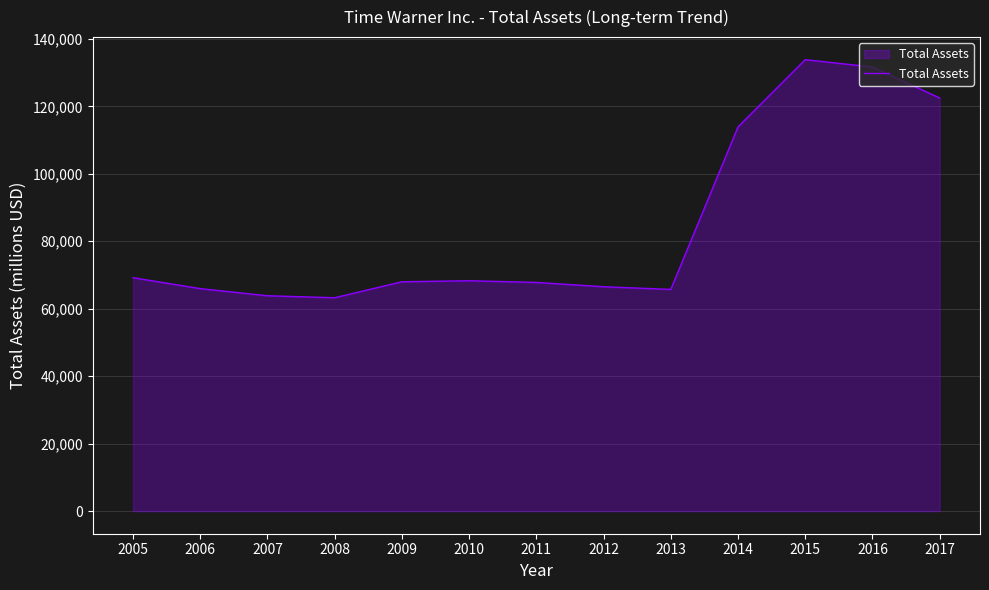

Which has a higher value, 2011 or 2012?

2011